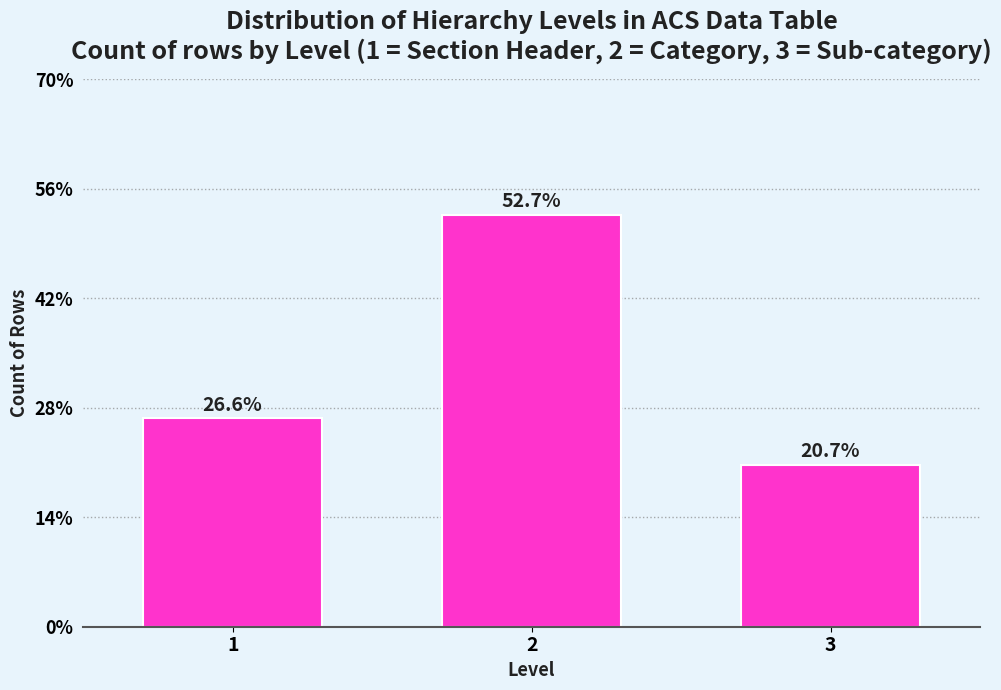

Reading left to right, what are all the values shown in this chart?

26.6	52.7	20.7